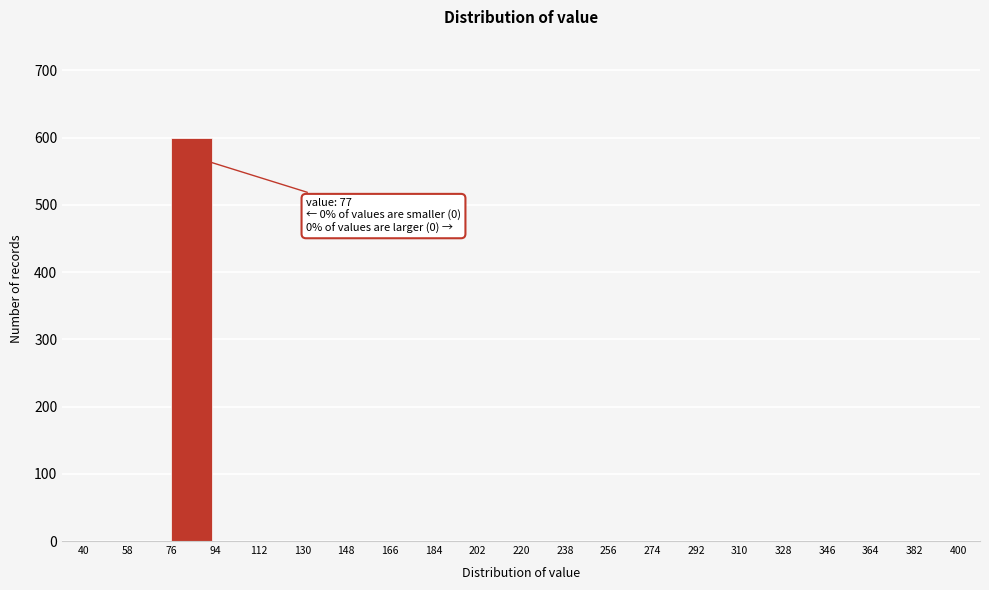

Over which range of the x-axis is the bar tallest?

76 to 94